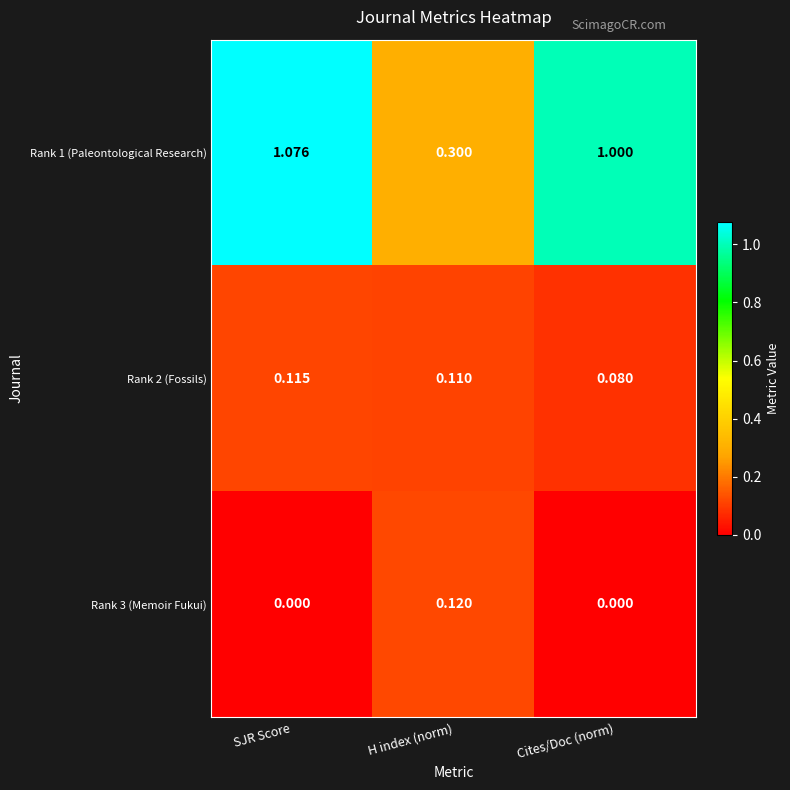

At which category does the chart reach its peak across all series?

SJR Score